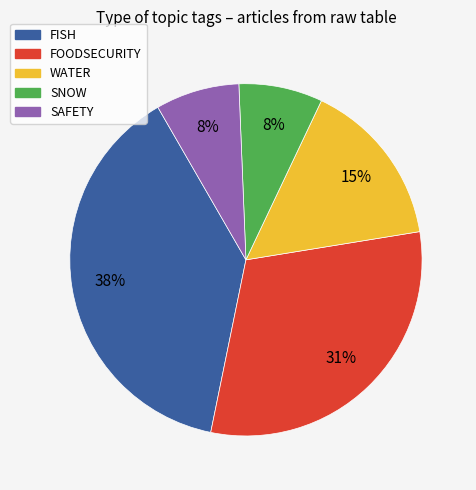

Which category has the biggest portion of the pie?

FISH